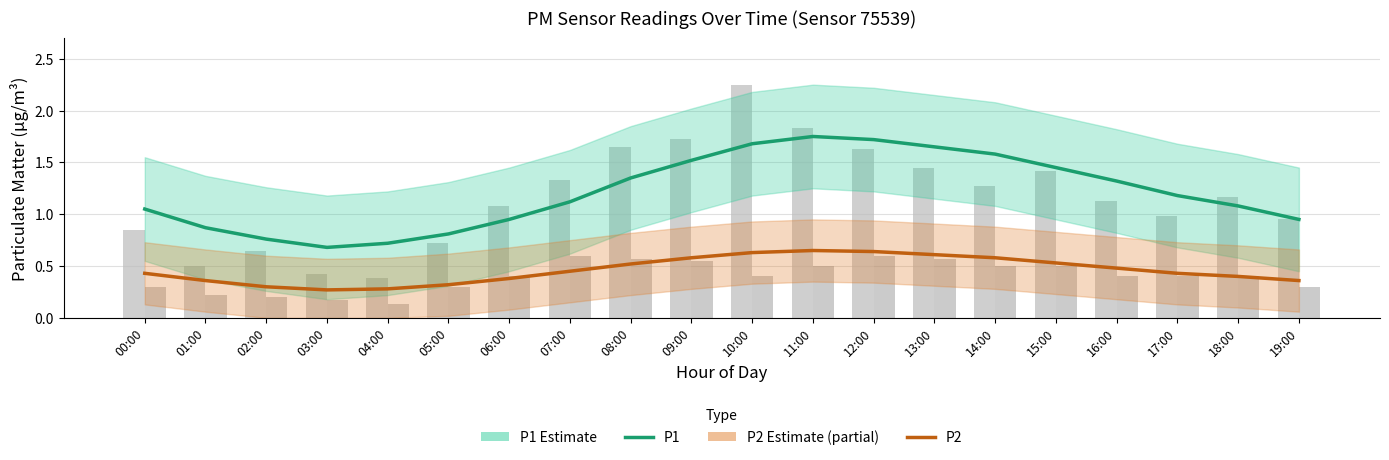

What is the label of the 18th bar from the left?

17:00